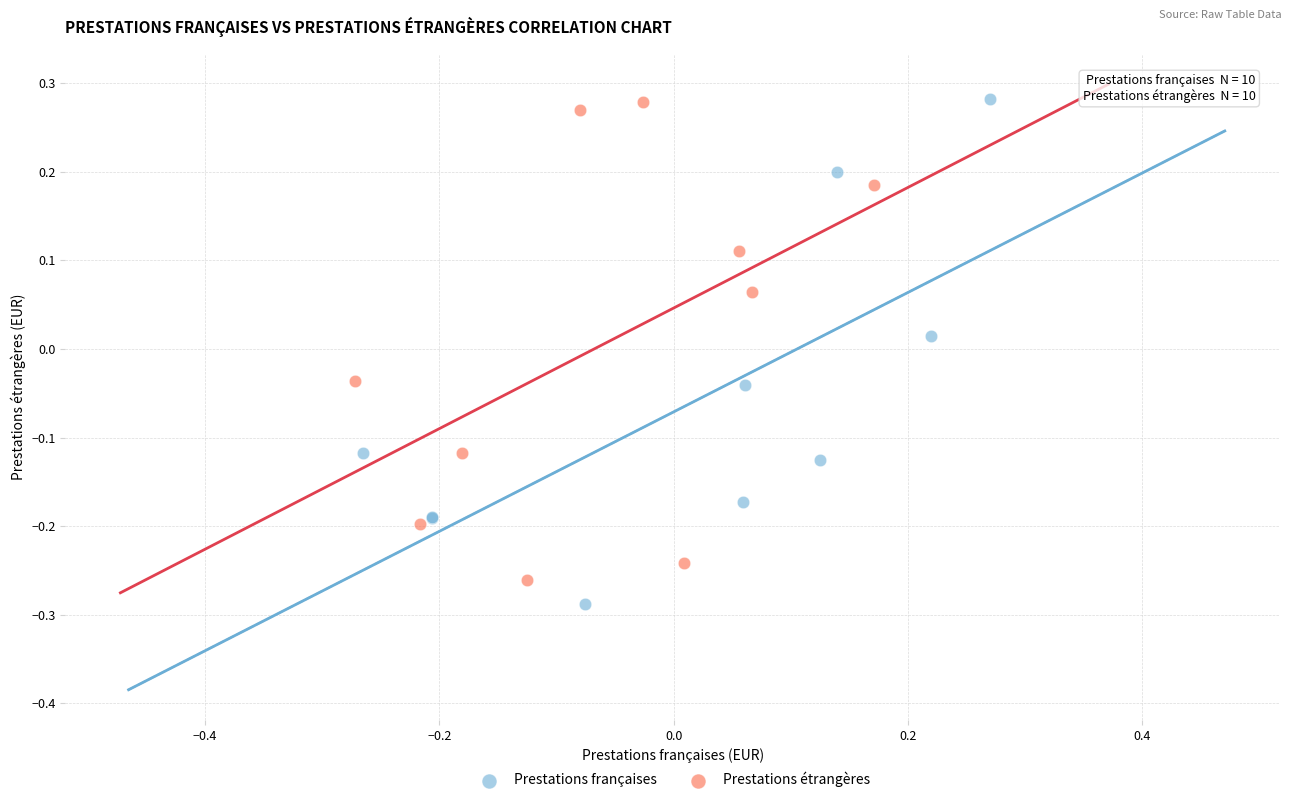

Which series reaches the minimum Y coordinate?

Prestations françaises